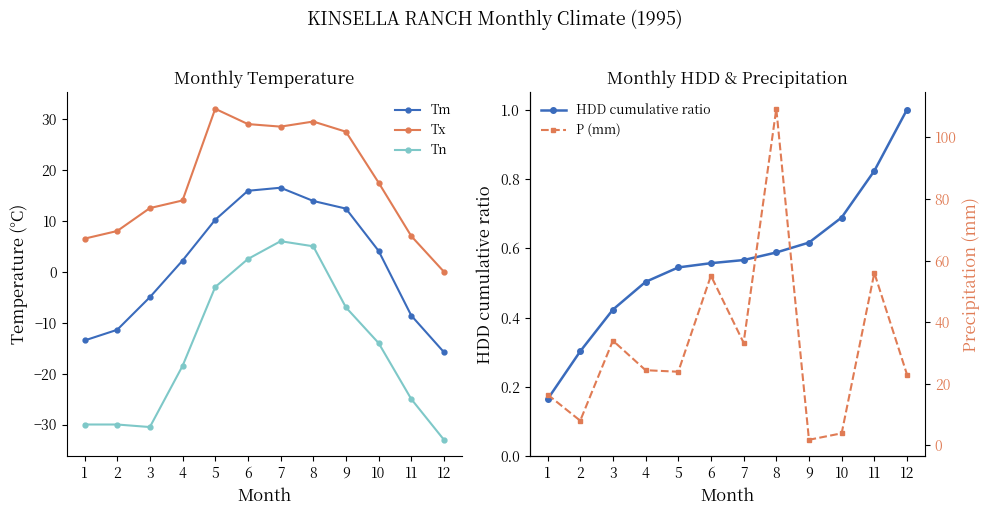

Is the value of Tm at 1 greater than the value of Tx at 5?

No